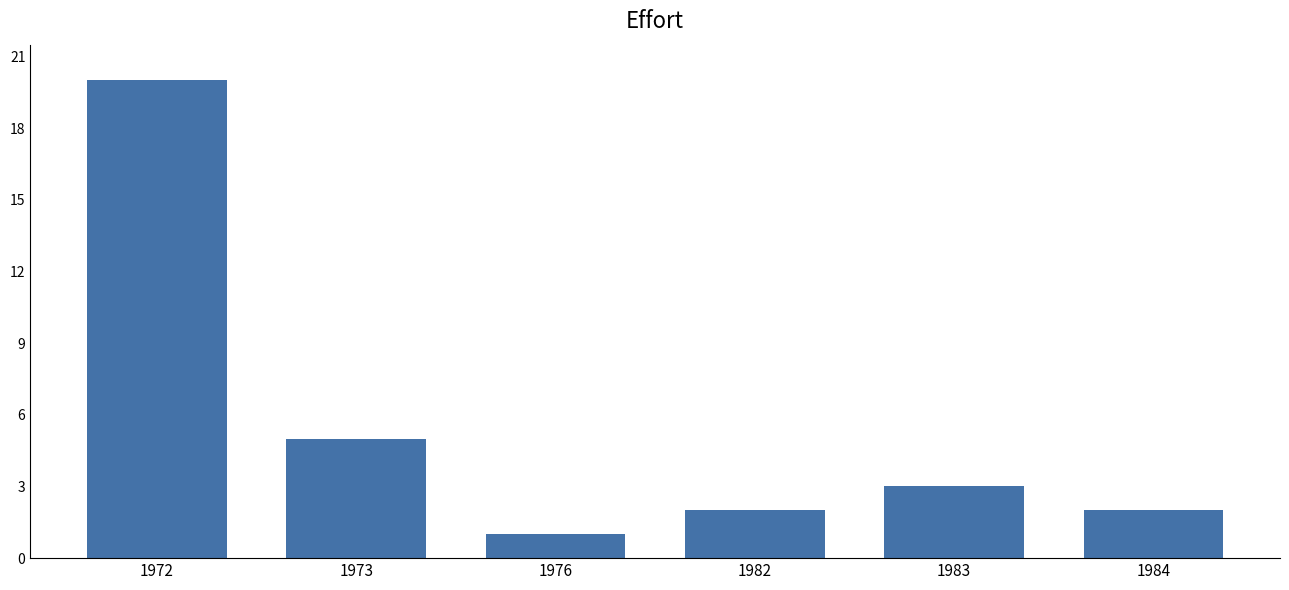

Which label corresponds to the smallest value in the chart?

1976